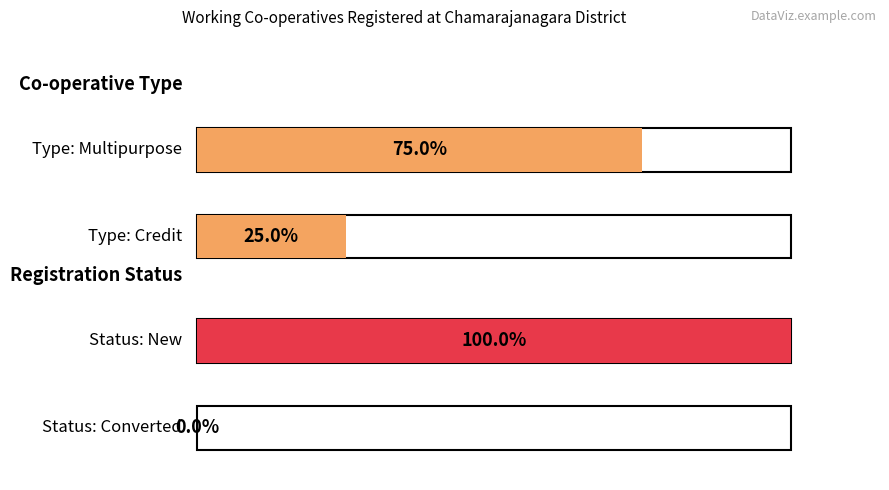

Read the New value at CMN-003.

1